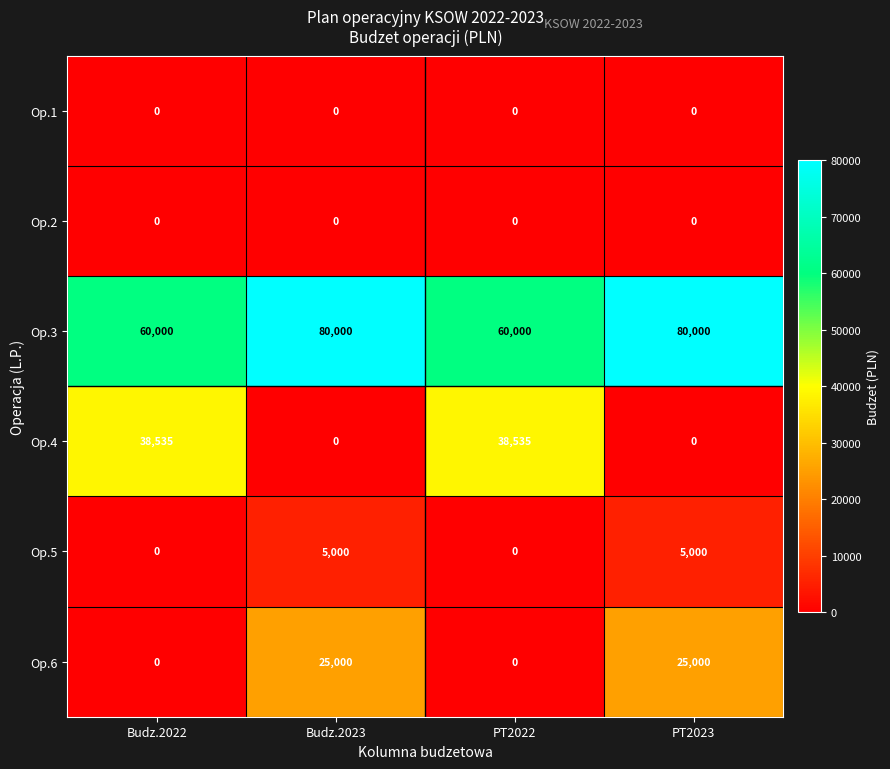

Reading left to right, extract all data points from this chart.

Op.1: 0	0	0	0
Op.2: 0	0	0	0
Op.3: 60000	80000	60000	80000
Op.4: 38535	0	38535	0
Op.5: 0	5000	0	5000
Op.6: 0	25000	0	25000